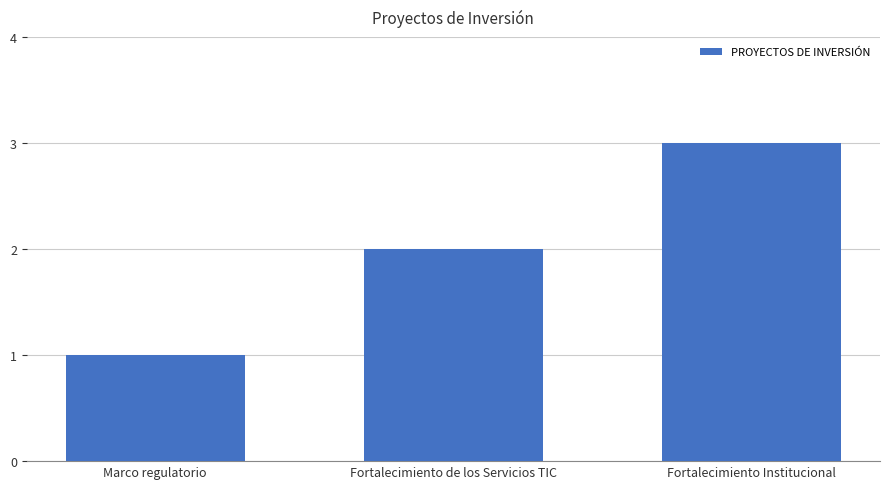

What is the minimum value shown in the chart?

1